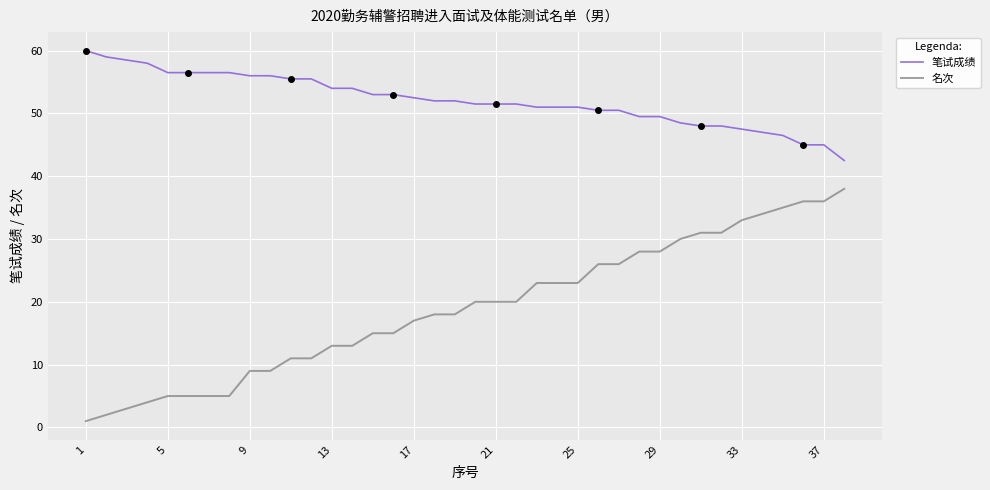

True or false: 笔试成绩 and 名次 cross at least once.

False